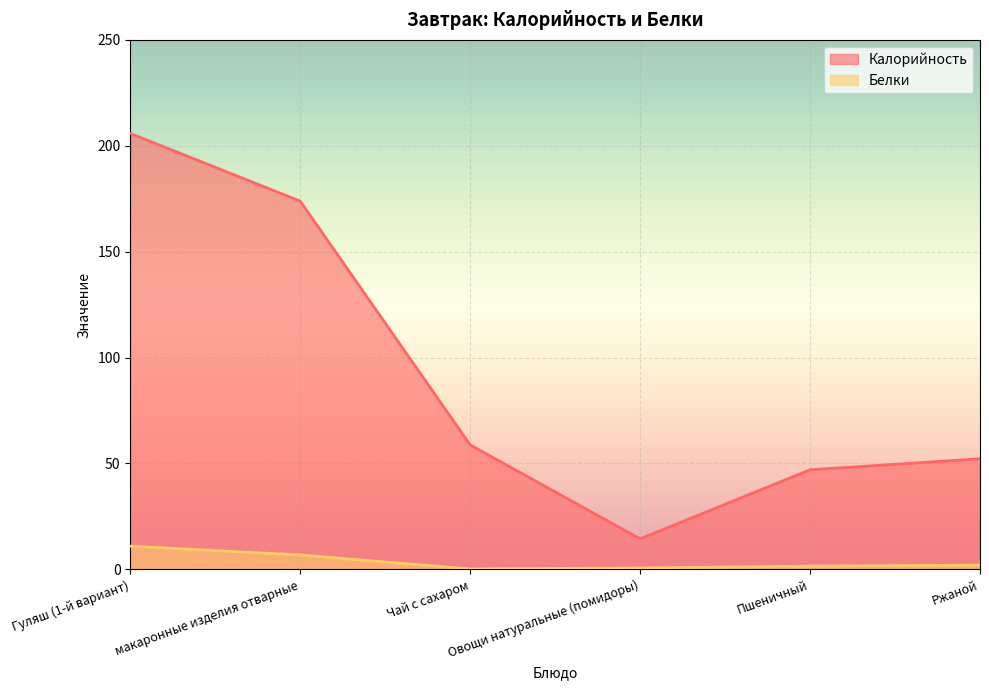

Reading left to right, transcribe all the data shown in this chart.

Калорийность: Гуляш (1-й вариант)=205.8	макаронные изделия отварные=173.9	Чай с сахаром=58.8	Овощи натуральные (помидоры)=14.4	Пшеничный=47.0	Ржаной=52.2
Белки: Гуляш (1-й вариант)=10.9	макаронные изделия отварные=6.8	Чай с сахаром=0.2	Овощи натуральные (помидоры)=0.7	Пшеничный=1.5	Ржаной=2.0